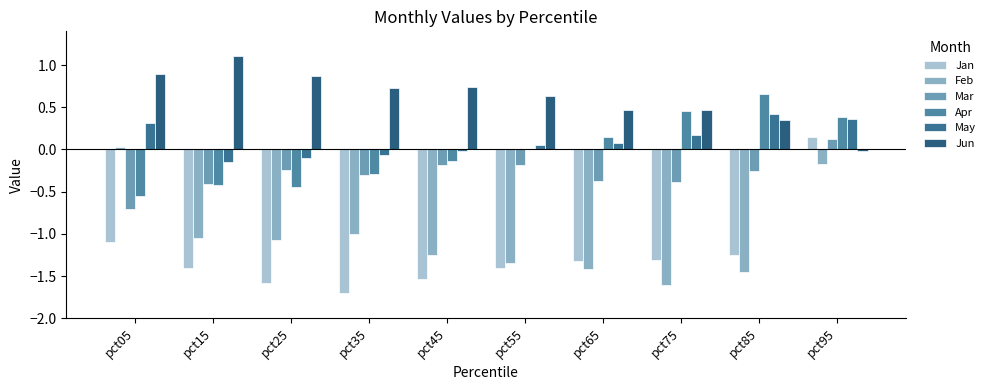

Which series has the largest total across all categories?

Jun